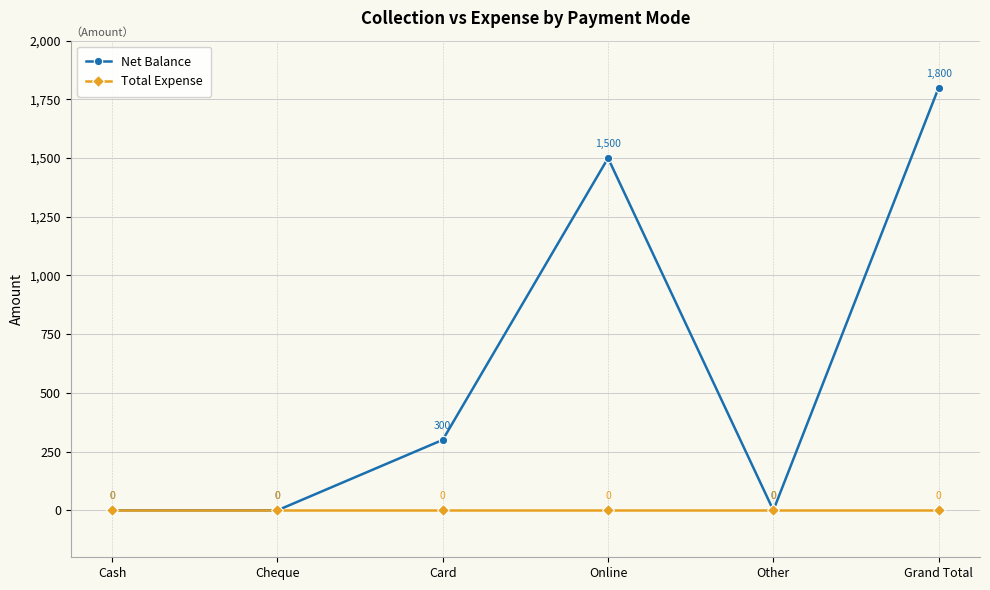

The Net Balance series shows 422 at Card. True or false?

False